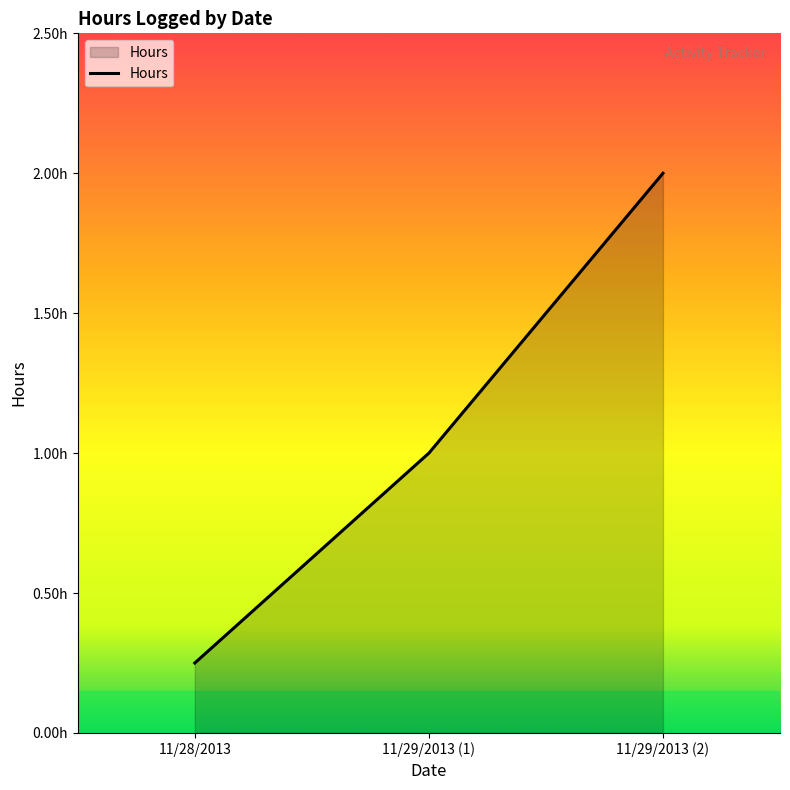

Which has a higher value, 11/29/2013 (1) or 11/29/2013 (2)?

11/29/2013 (2)